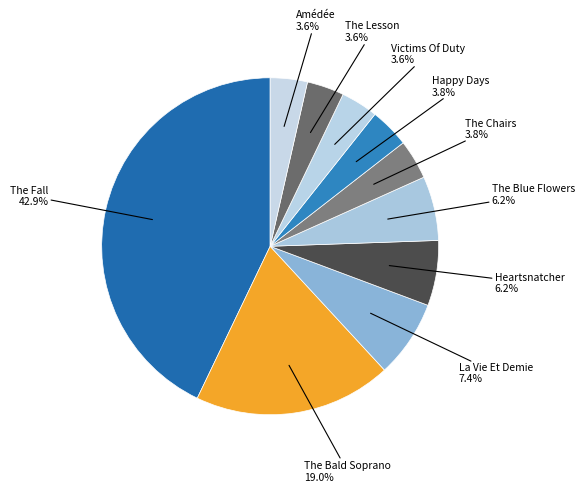

Count the number of slices in the pie.

10